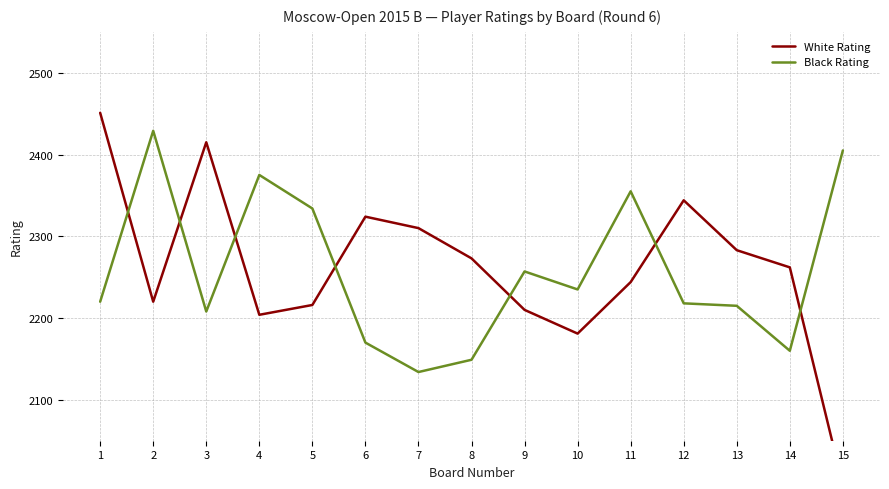

What is the maximum value for White Rating?

2451